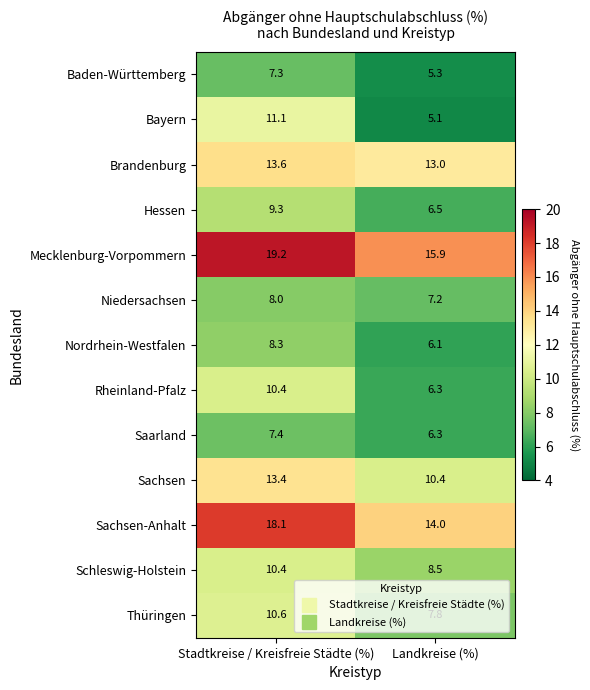

What is the total value across all series at Stadtkreise / Kreisfreie Städte (%)?

147.1